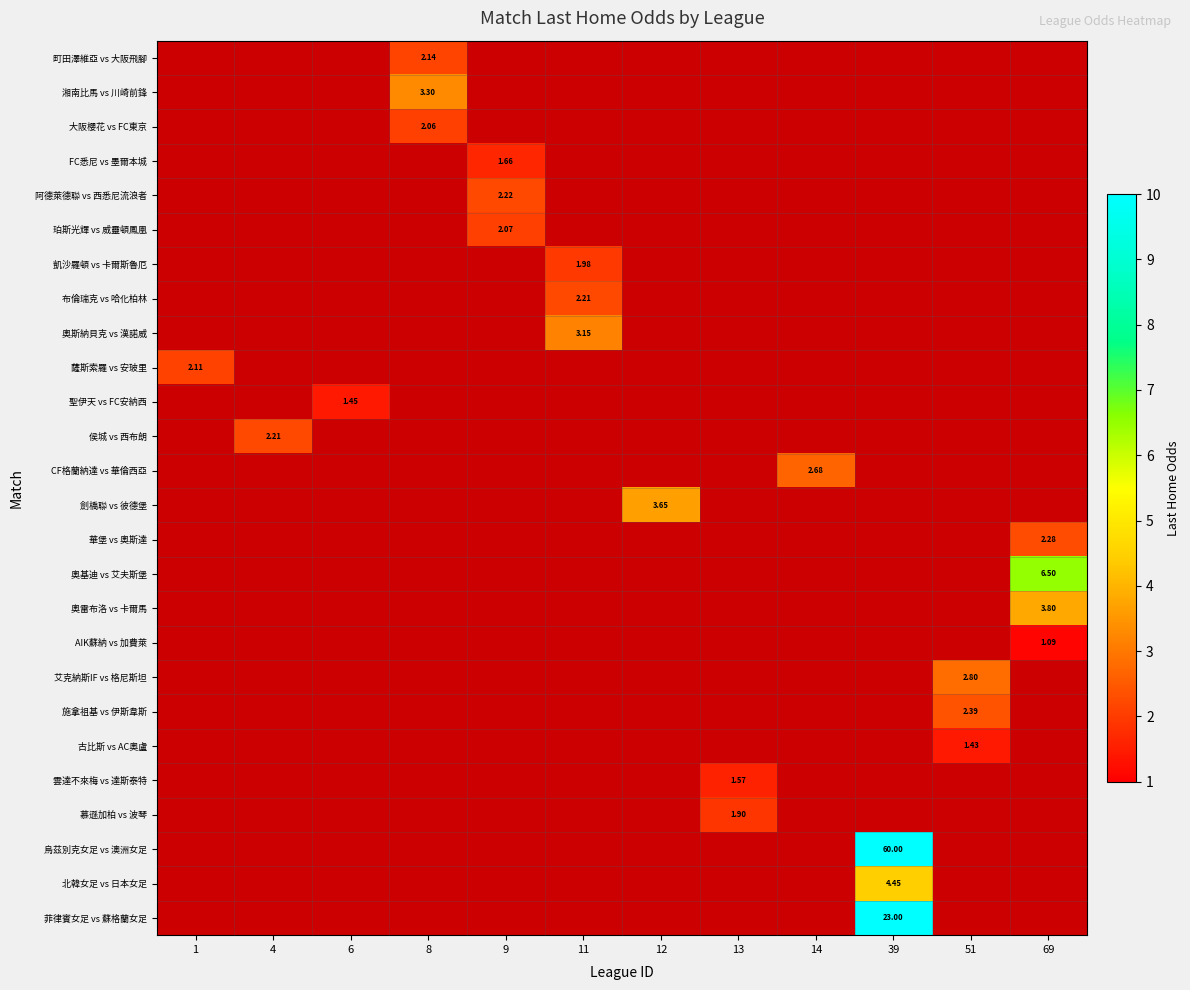

Which series has the widest spread of values?

薩斯索羅 vs 安玻里